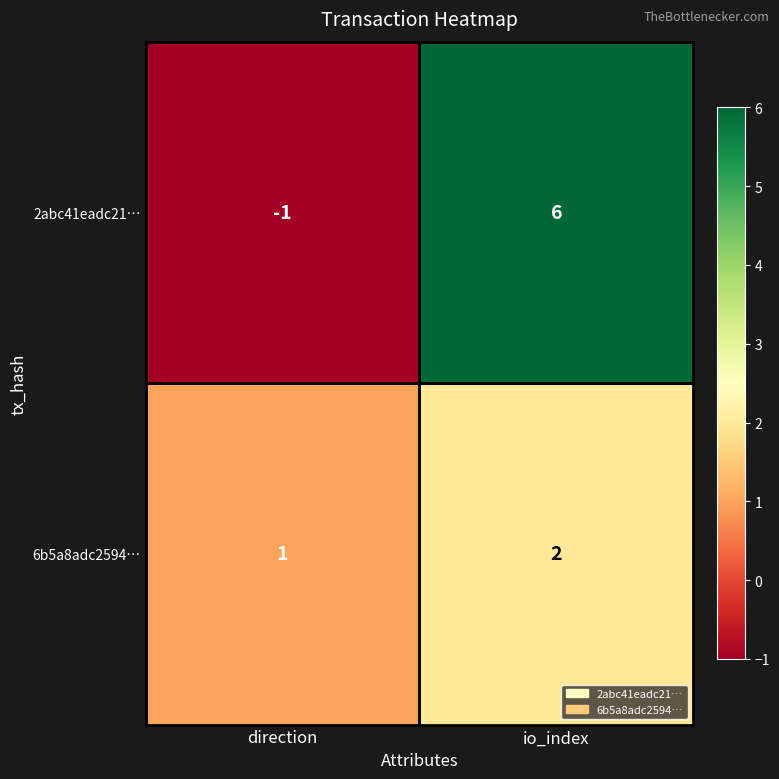

How many values in the 6b5a8adc2594… series are below 2?

1